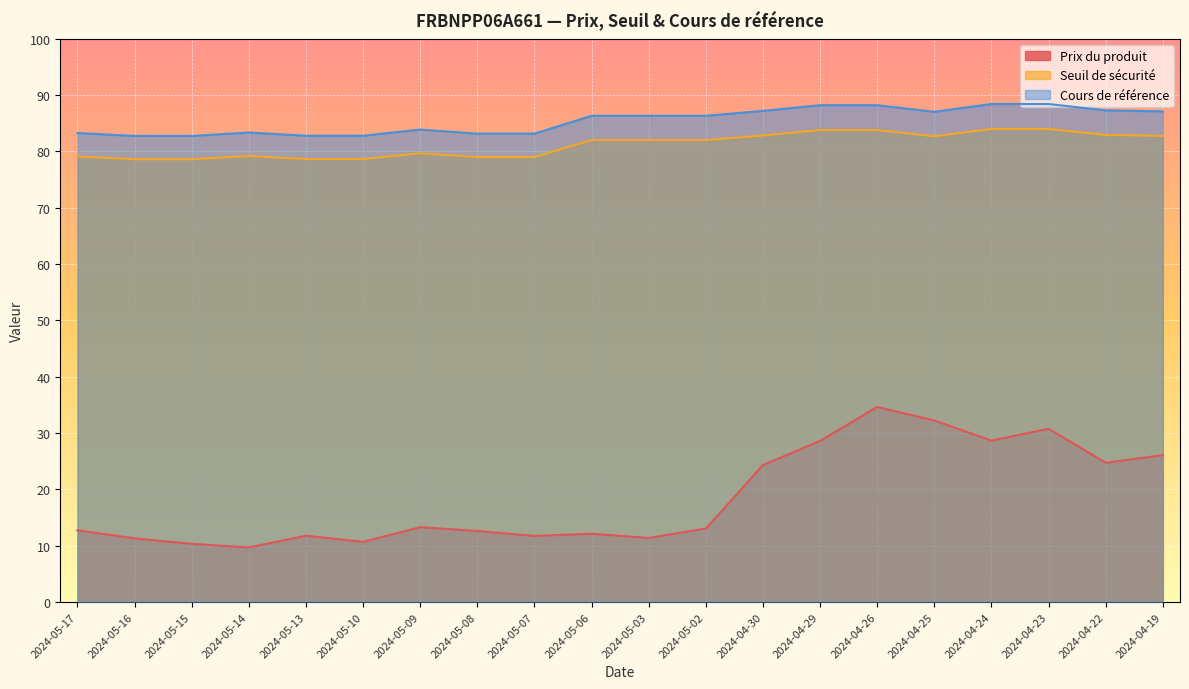

True or false: Prix du produit has more than 1 interior local peaks.

True